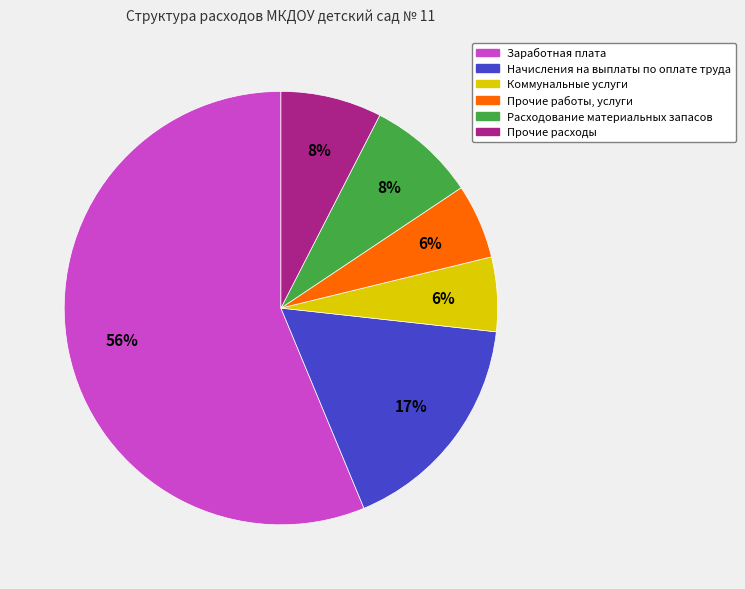

To the nearest percent, what is the difference between the Коммунальные услуги and Начисления на выплаты по оплате труда slice percentages?

11%